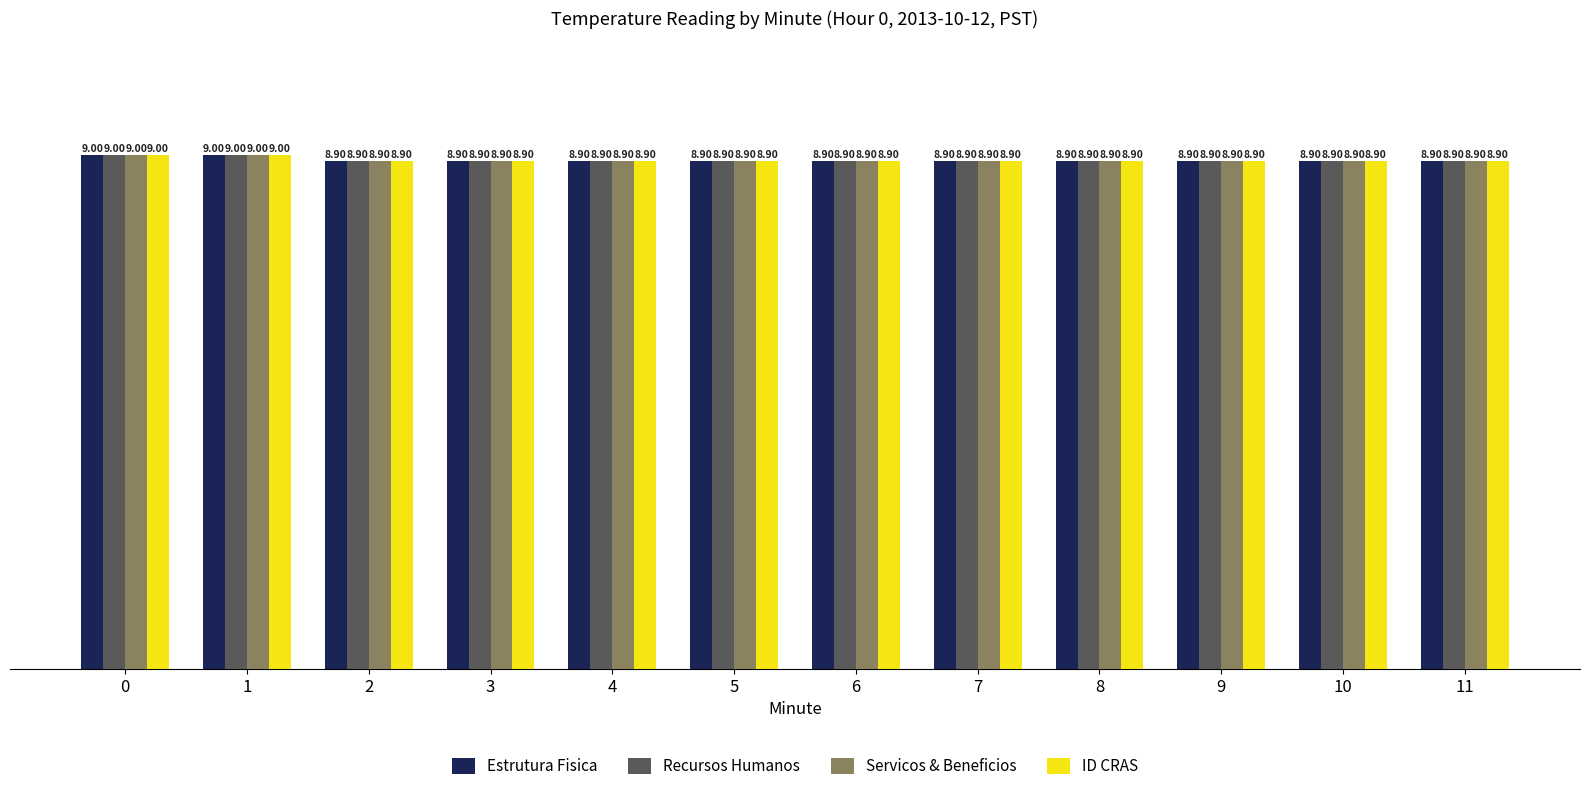

What is the value of the Servicos & Beneficios bar at the 5th from the left?

8.9